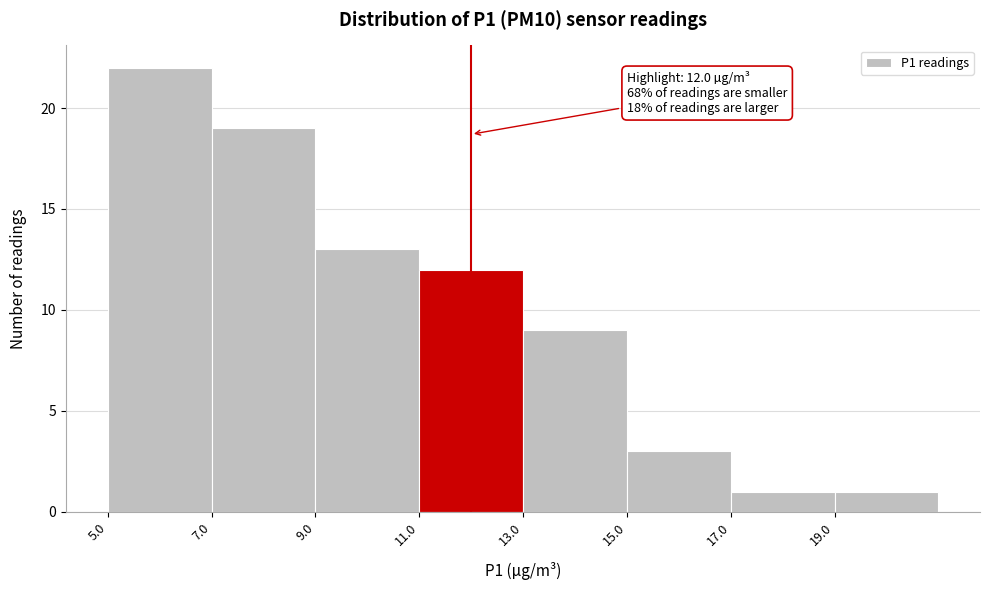

Over which range of the x-axis is the bar tallest?

5 to 7